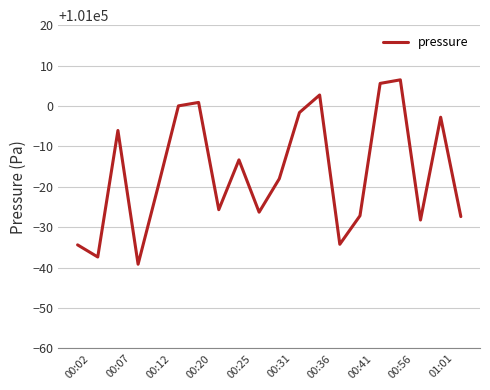

What is the minimum value shown in the chart?

100960.8